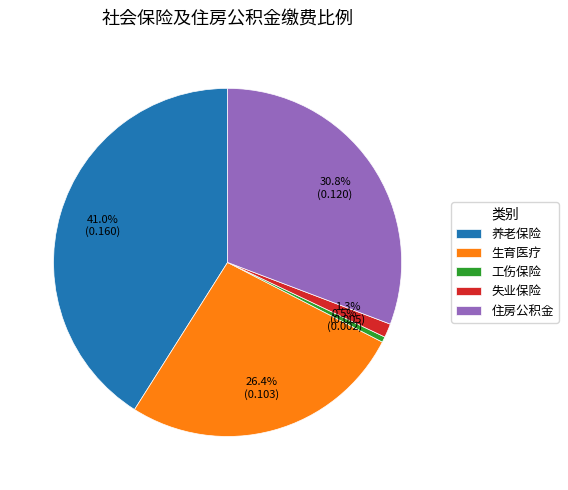

Count the number of slices in the pie.

5